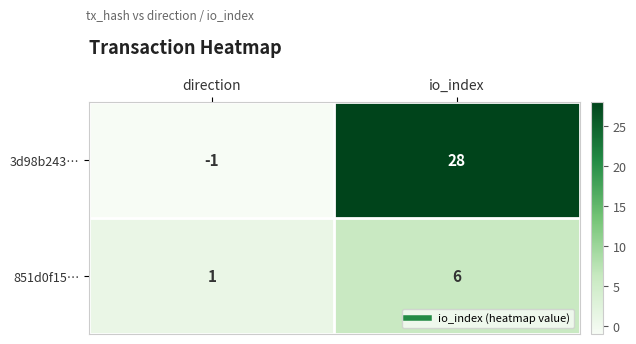

Is it true that 3d98b243… equals 28 at io_index?

True